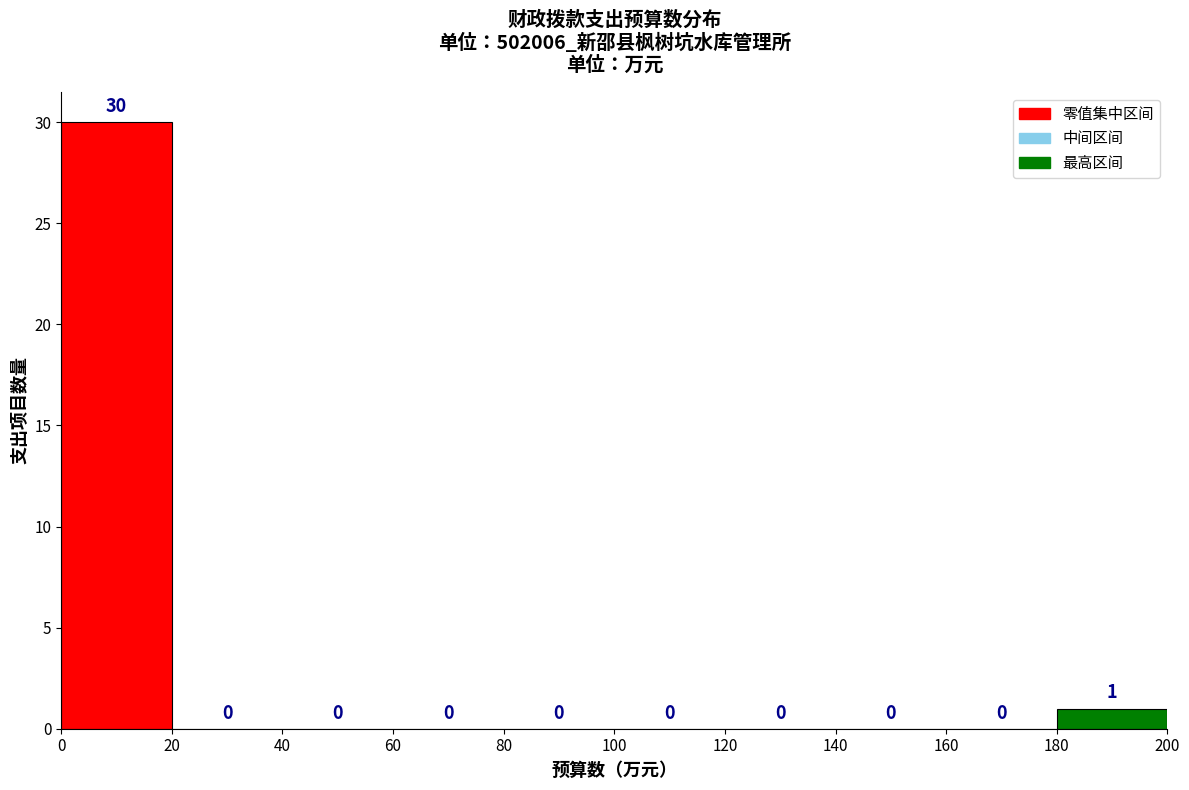

Over which range of the x-axis is the bar tallest?

0 to 20